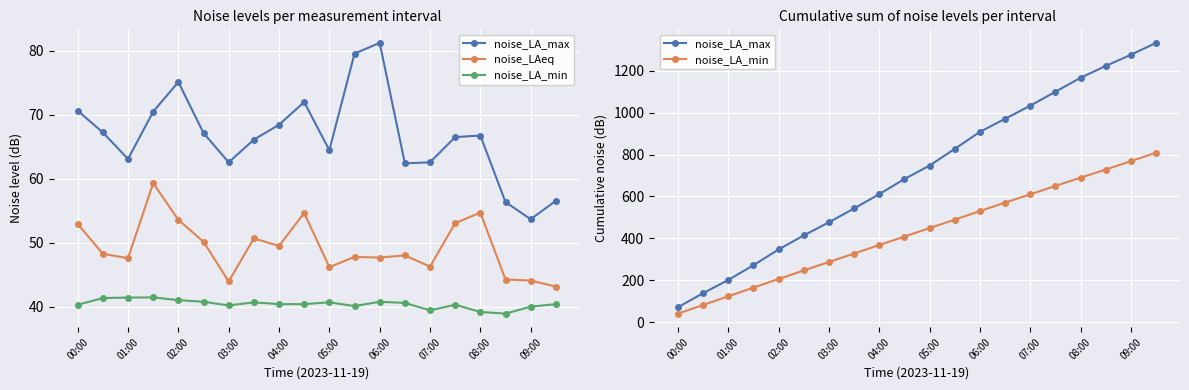

At 00:00, list the series in order from largest to smallest.

noise_LA_max, noise_LAeq, noise_LA_min